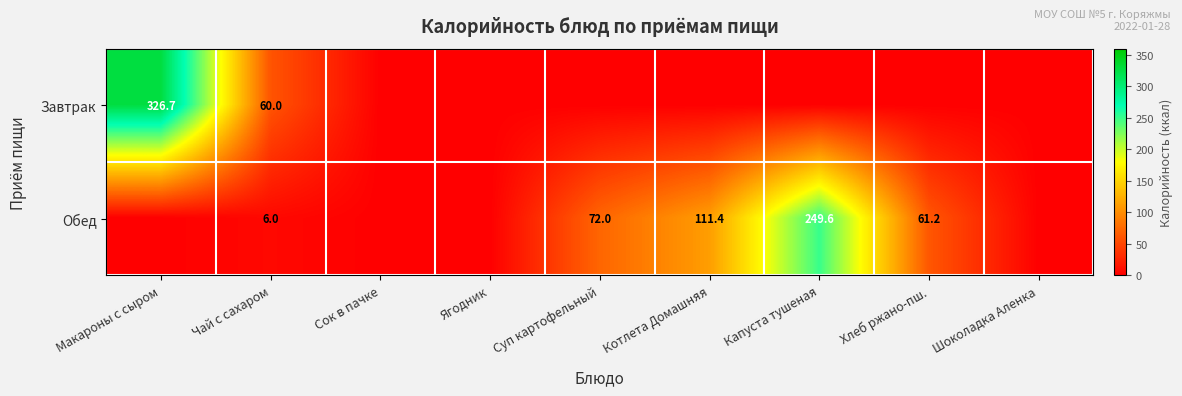

What is the sum of the Обед values at Суп картофельный and Котлета Домашняя?

183.4